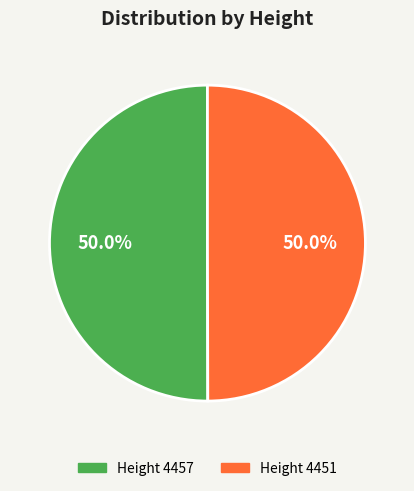

How many segments does this pie chart have?

2